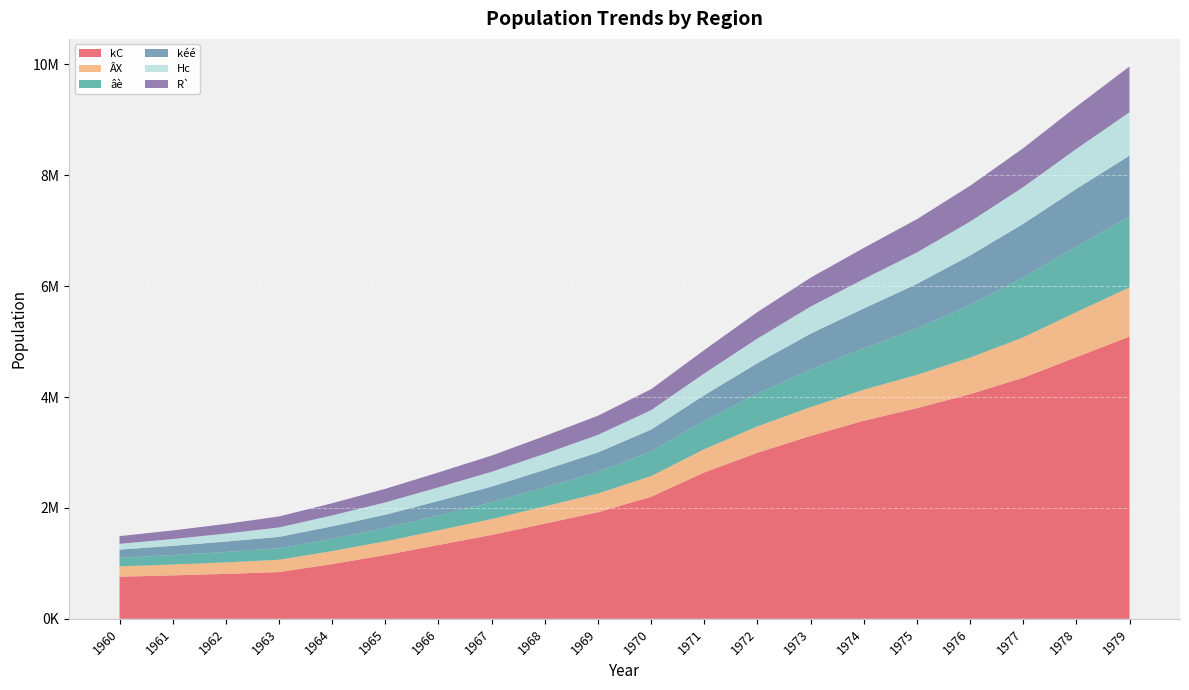

Reading left to right, what are all the values shown in this chart?

kC: 1960=759431	1961=783464	1962=810285	1963=843136	1964=987340	1965=1149592	1966=1331595	1967=1513379	1968=1716861	1969=1922937	1970=2201231	1971=2640291	1972=2996035	1973=3299223	1974=3573184	1975=3800255	1976=4052888	1977=4348452	1978=4720237	1979=5090379
ÂX: 1960=186594	1961=195776	1962=207557	1963=222203	1964=235087	1965=247815	1966=265203	1967=286028	1968=311032	1969=337696	1970=372979	1971=418892	1972=474560	1973=519702	1974=559590	1975=600847	1976=658589	1977=728569	1978=812327	1979=888028
âè: 1960=155067	1961=170998	1962=188849	1963=206379	1964=221575	1965=238627	1966=267063	1967=301146	1968=344602	1969=391861	1970=445945	1971=515776	1972=596139	1973=678198	1974=747896	1975=837064	1976=953543	1977=1082600	1978=1184050	1979=1276211
kéé: 1960=147648	1961=165964	1962=186988	1963=206164	1964=224392	1965=241808	1966=262866	1967=284970	1968=314559	1969=349209	1970=392535	1971=457669	1972=545025	1973=646955	1974=717725	1975=803293	1976=888661	1977=965021	1978=1038828	1979=1100449
Hc: 1960=104287	1961=123123	1962=144071	1963=170303	1964=196816	1965=222248	1966=245400	1967=266984	1968=290599	1969=316766	1970=351590	1971=394447	1972=444552	1973=488320	1974=531457	1975=567329	1976=611483	1977=662906	1978=721661	1979=783961
R`: 1960=138957	1961=154675	1962=174326	1963=198234	1964=220173	1965=244901	1966=268649	1967=292567	1968=320060	1969=345277	1970=378274	1971=421298	1972=477721	1973=521475	1974=560517	1975=600108	1976=646372	1977=702241	1978=762239	1979=824776